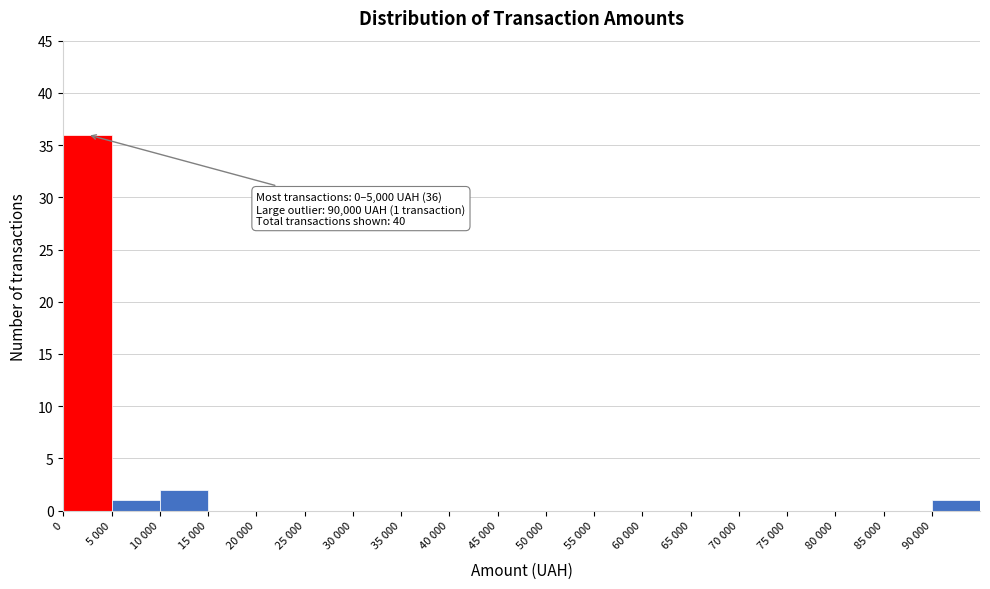

Reading right to left, transcribe all the data shown in this chart.

90 000=1	85 000=0	80 000=0	75 000=0	70 000=0	65 000=0	60 000=0	55 000=0	50 000=0	45 000=0	40 000=0	35 000=0	30 000=0	25 000=0	20 000=0	15 000=0	10 000=2	5 000=1	0=36